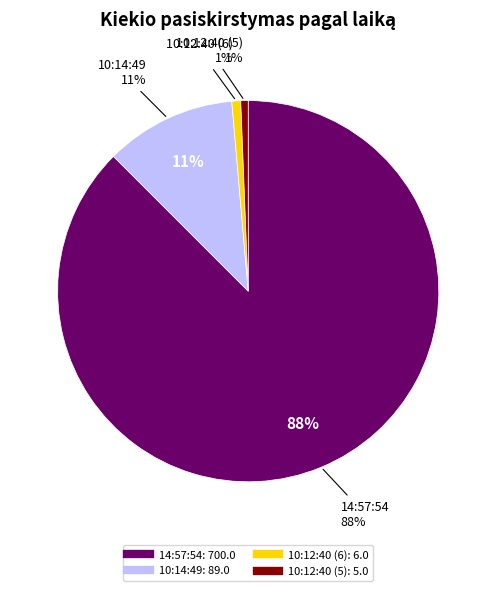

How many slices are in this pie chart?

4